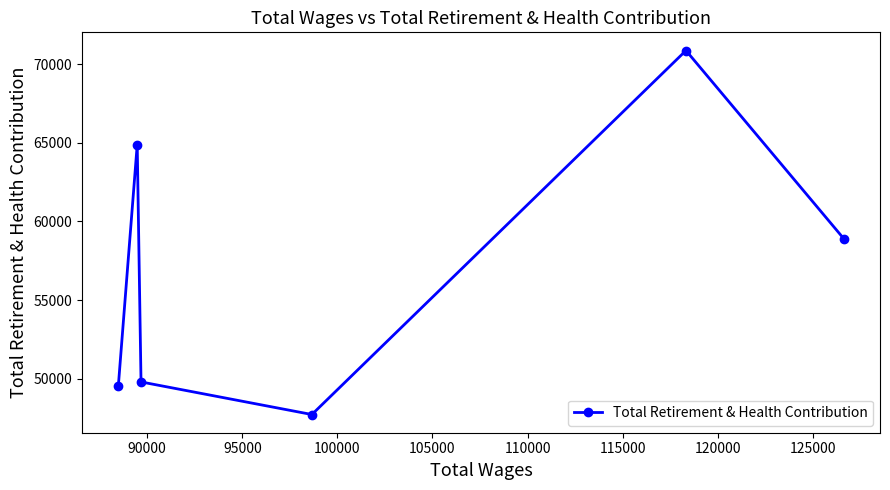

What is the maximum value shown in the chart?

70862